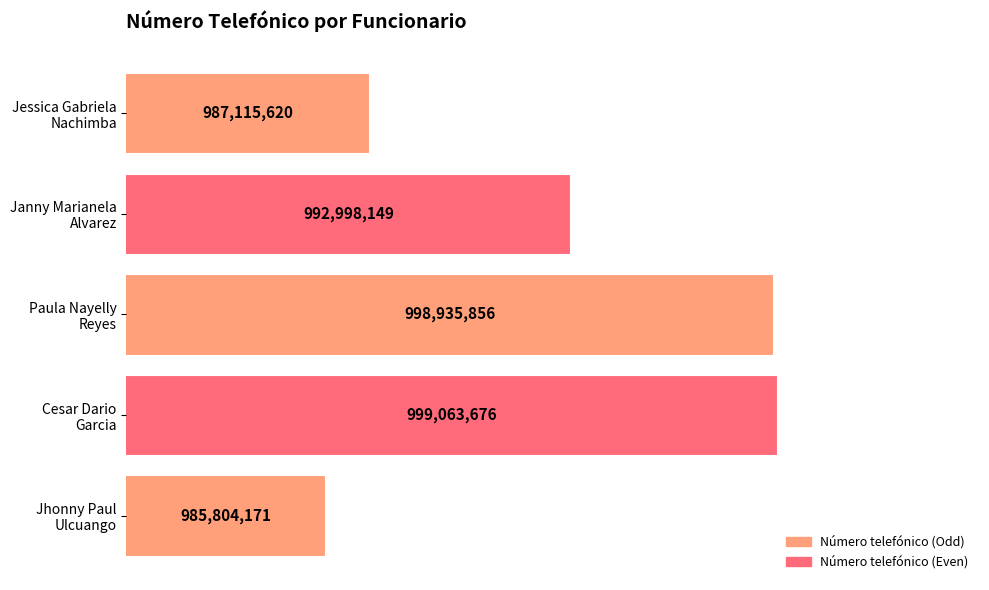

What is the sum of all values?

4963917472